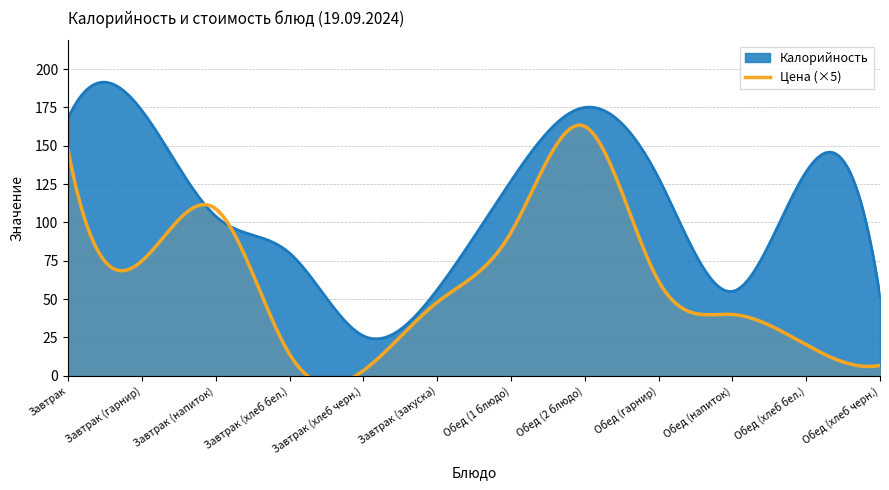

What is the difference between the maximum and minimum values in the Калорийность series?

167.5